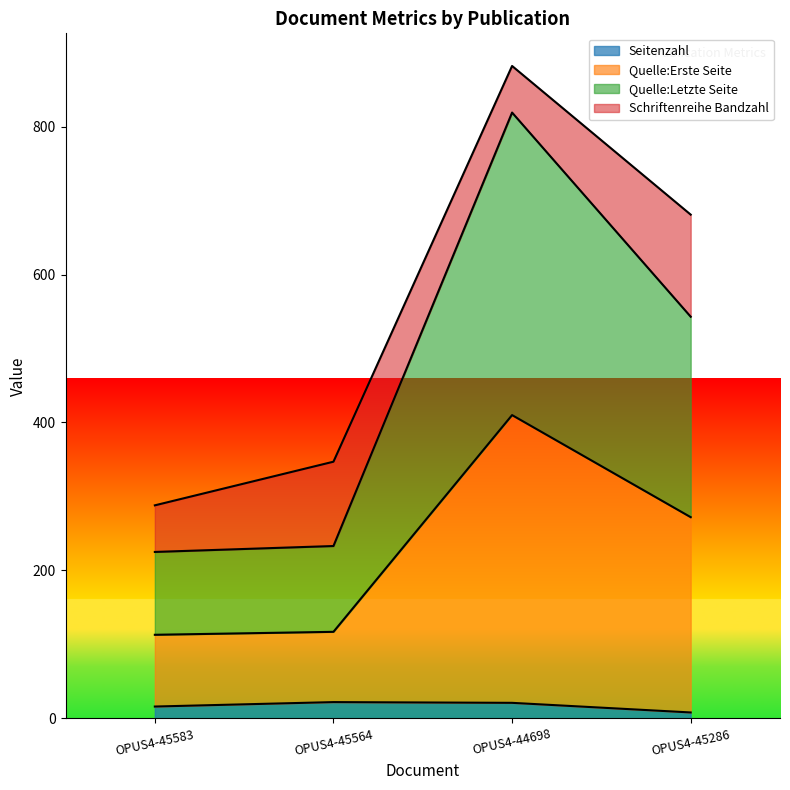

What is the highest value of the Seitenzahl series?

22